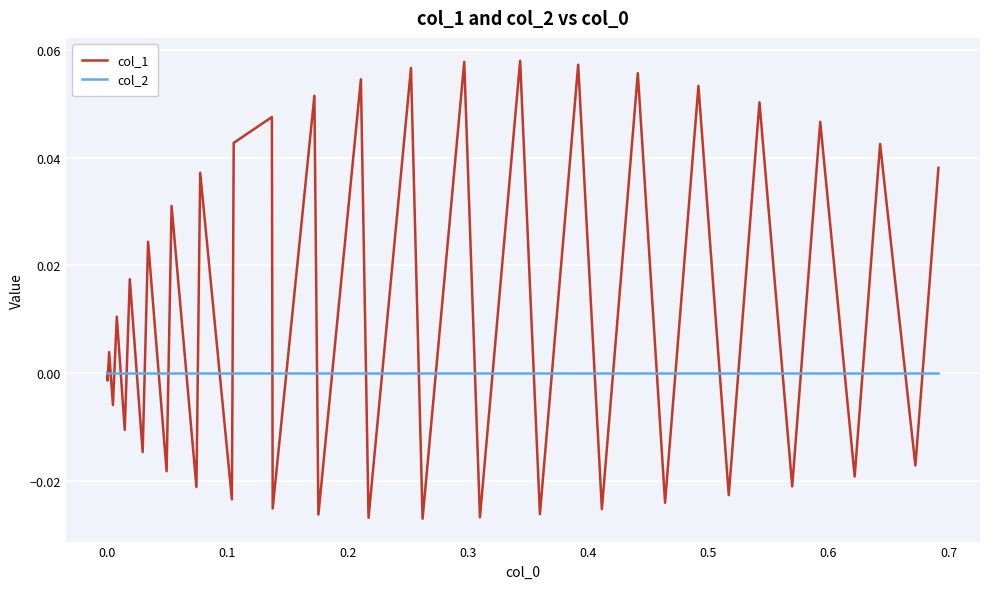

Rank the series by their average value, from lowest to highest.

col_2, col_1